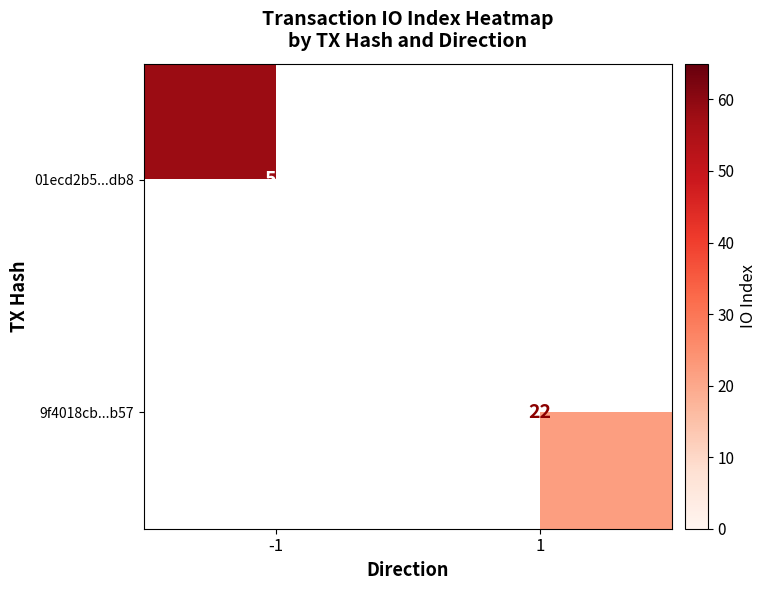

The 01ecd2b5...db8 series shows 84.9 at -1. True or false?

False